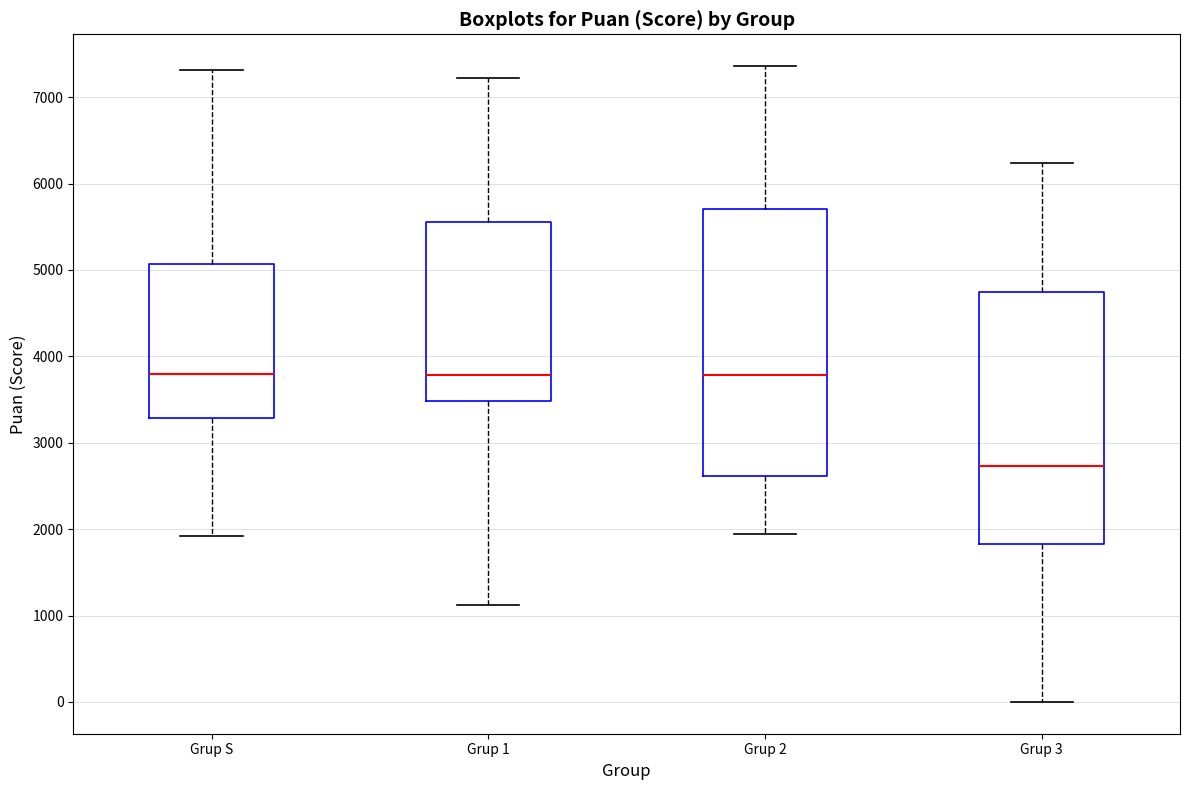

Reading left to right, read every box against the y-axis: the position of its median line, the range the box covers, and the ends of its whiskers. The values are not printed on the chart, so give them approximately, as read against the axis.

Grup S: median 3800, box 3300 to 5100, whiskers 1900 to 7300
Grup 1: median 3800, box 3500 to 5600, whiskers 1100 to 7200
Grup 2: median 3800, box 2600 to 5700, whiskers 1900 to 7400
Grup 3: median 2700, box 1800 to 4700, whiskers 0 to 6200